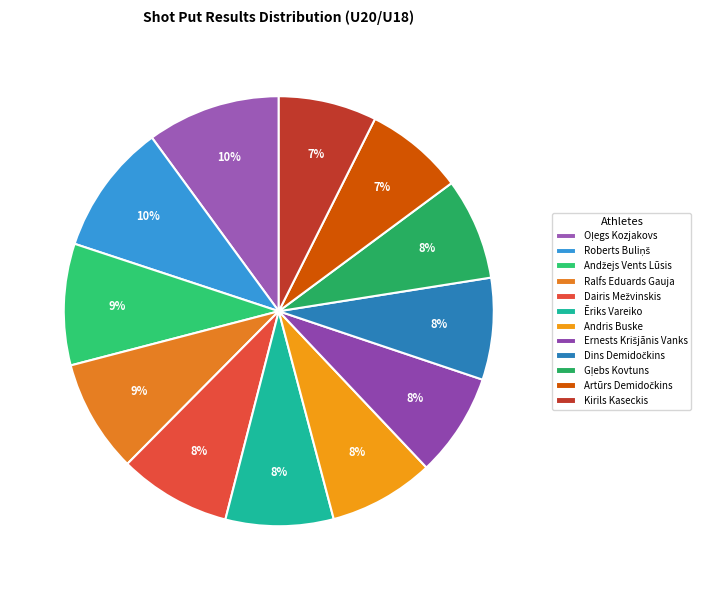

What is the change in value from Andžejs Vents Lūsis to Dairis Mežvinskis?

-1.2